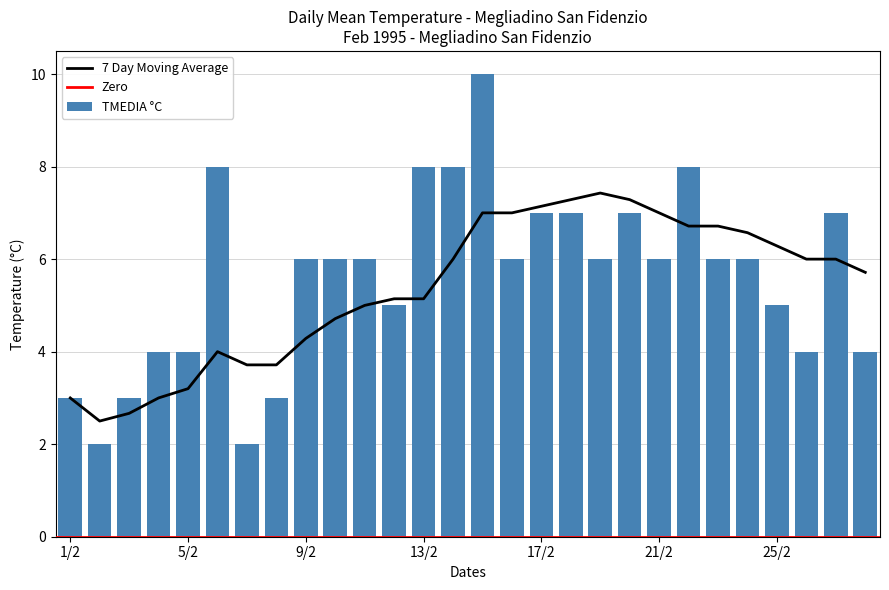

Rank the categories by value from highest to lowest.

15/2, 6/2, 13/2, 14/2, 22/2, 17/2, 18/2, 20/2, 27/2, 9/2, 10/2, 11/2, 16/2, 19/2, 21/2, 23/2, 24/2, 12/2, 25/2, 4/2, 5/2, 26/2, 28/2, 1/2, 3/2, 8/2, 2/2, 7/2